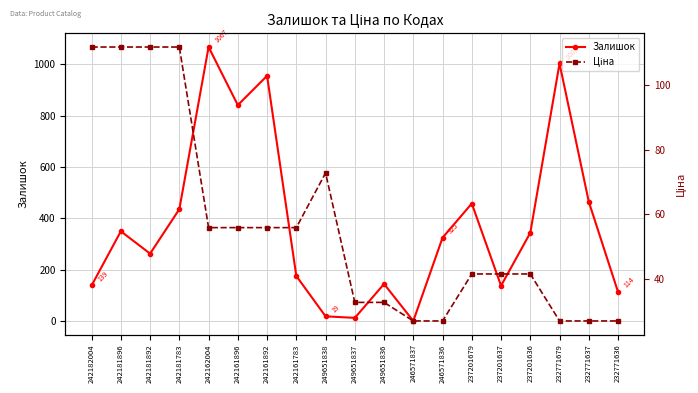

What is the smallest value displayed?

1.0